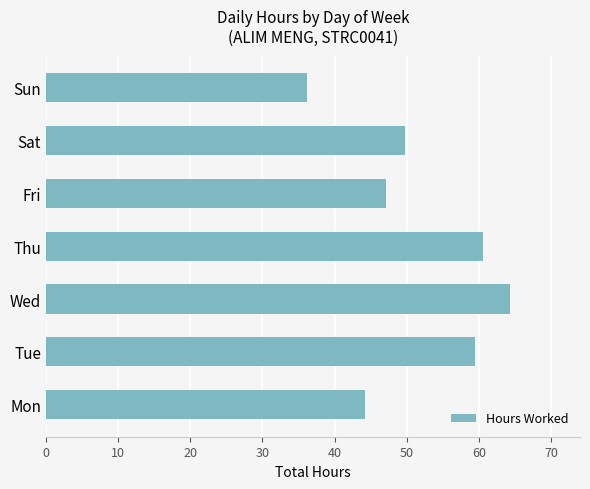

The chart shows a value of 75.5 at Fri. True or false?

False